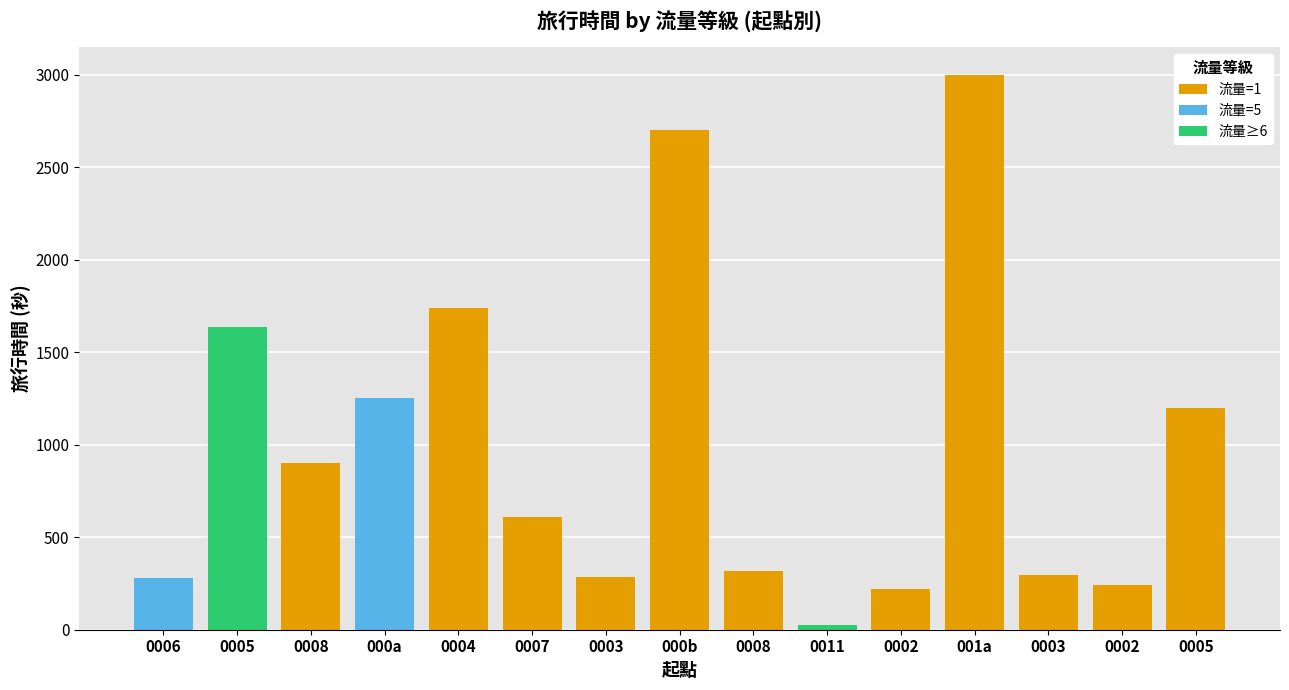

The value of 流量=5 at 0008 is 600. True or false?

False